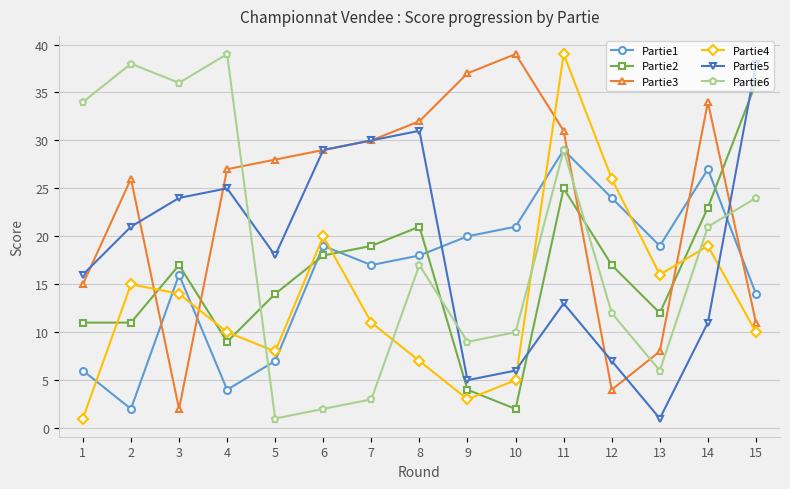

What is the spread (max minus min) of values at 5?

27